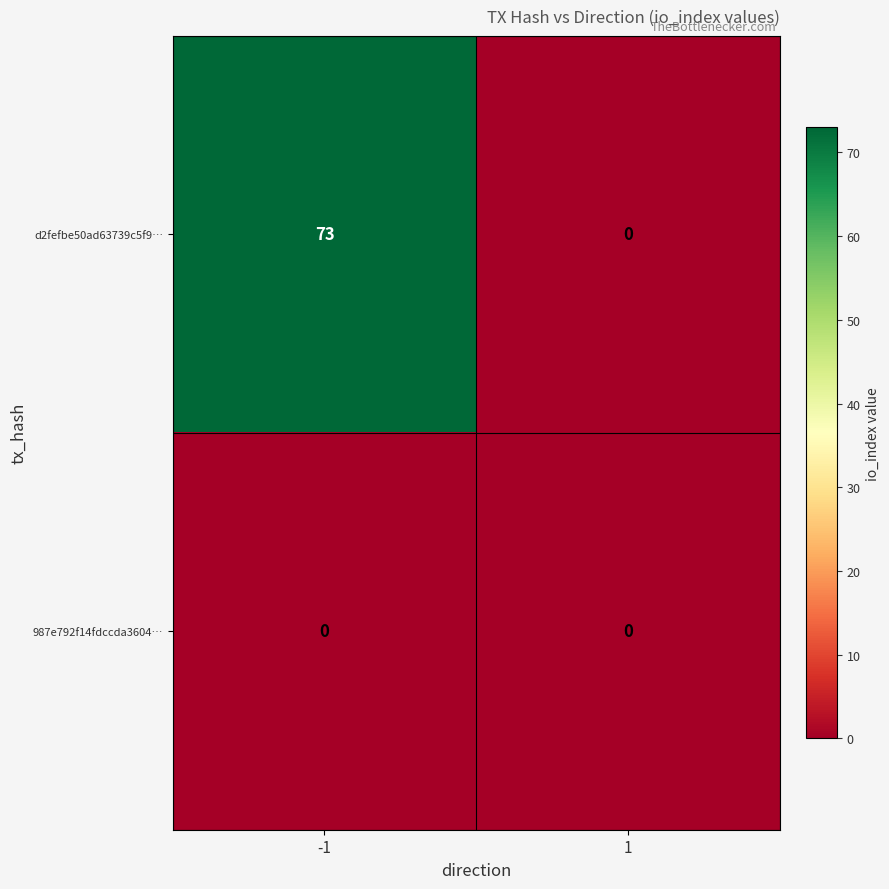

At which category is the sum across all series the highest?

-1